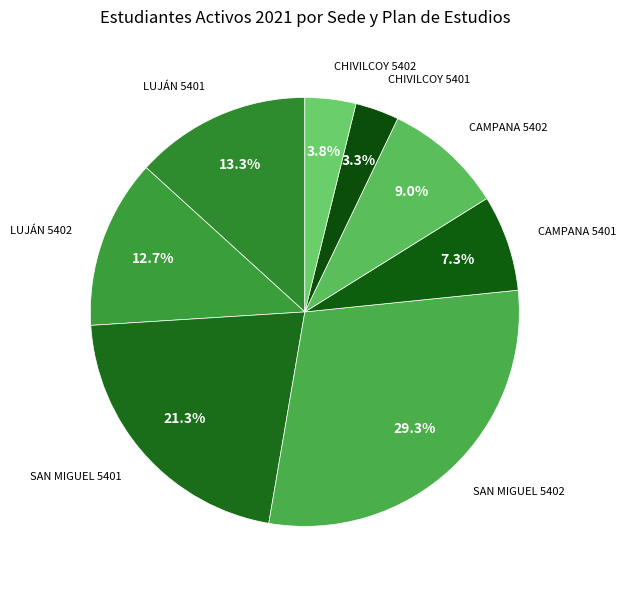

Does any single category account for the majority?

No